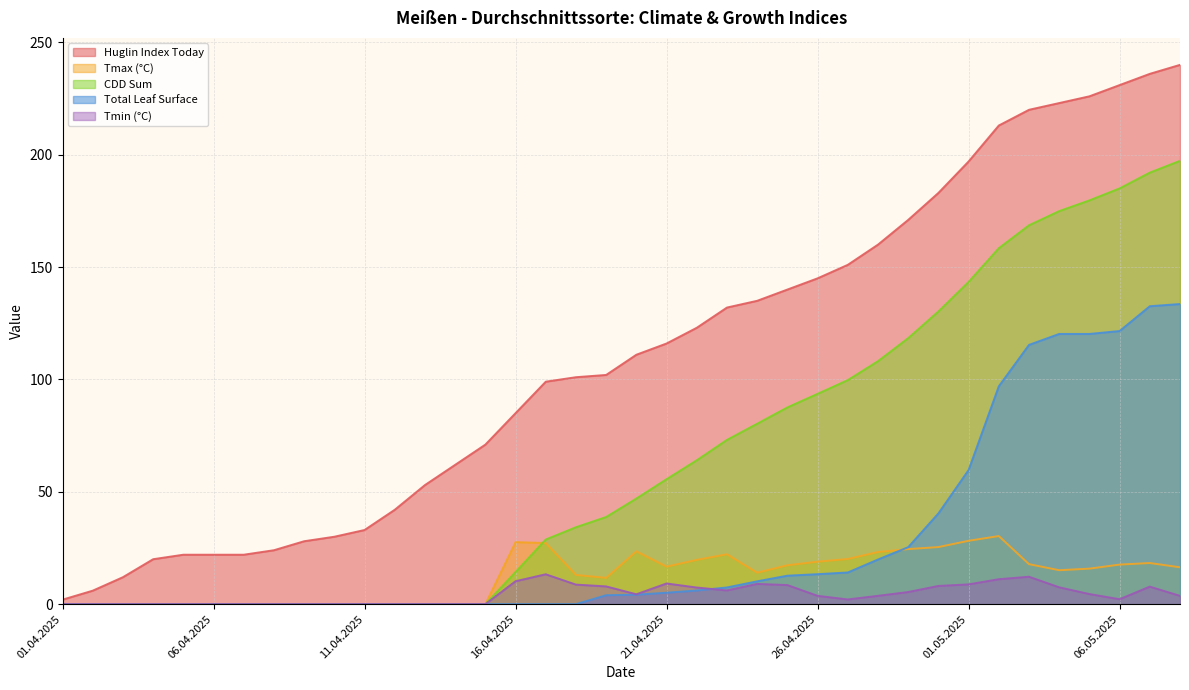

Which series changed the most between 08.04.2025 and 17.04.2025?

HuglinIndexToday